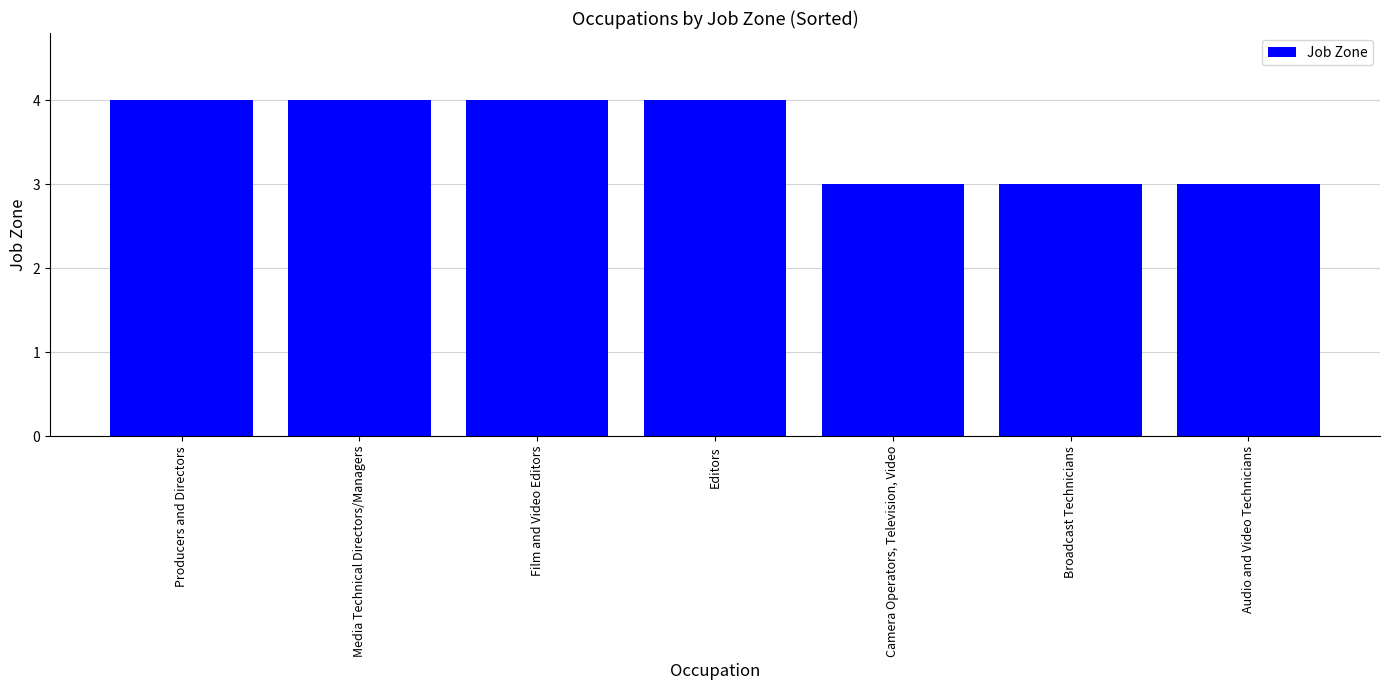

What is the smallest value displayed?

3